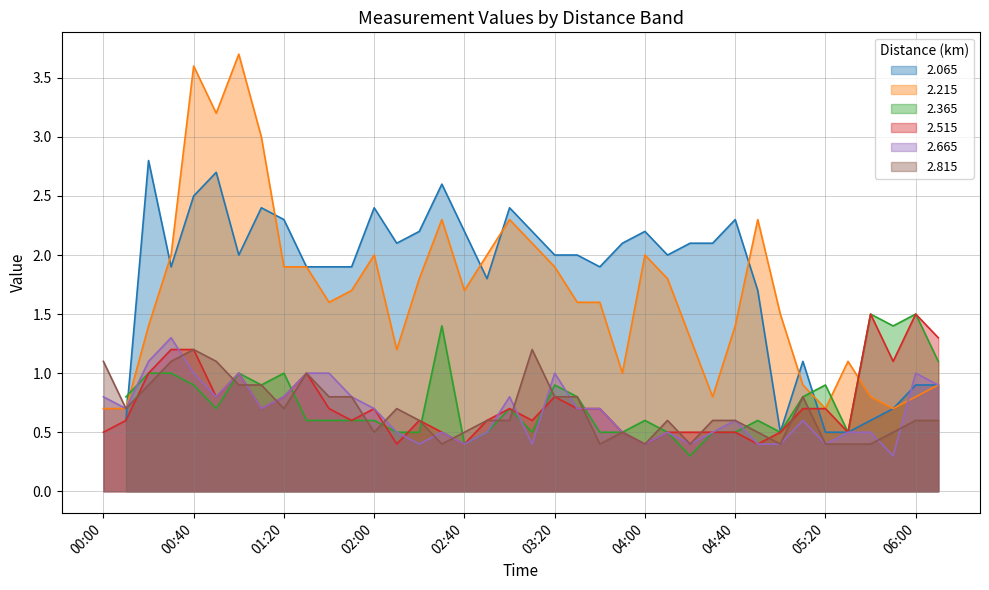

Does the chart have visible grid lines?

Yes